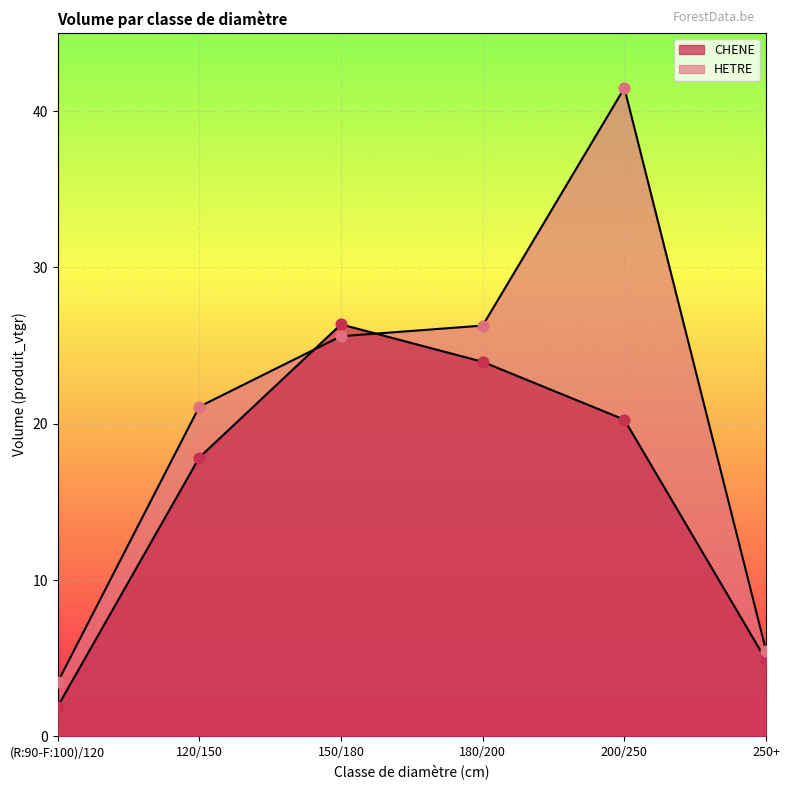

At how many categories does at least one series exceed 29?

1